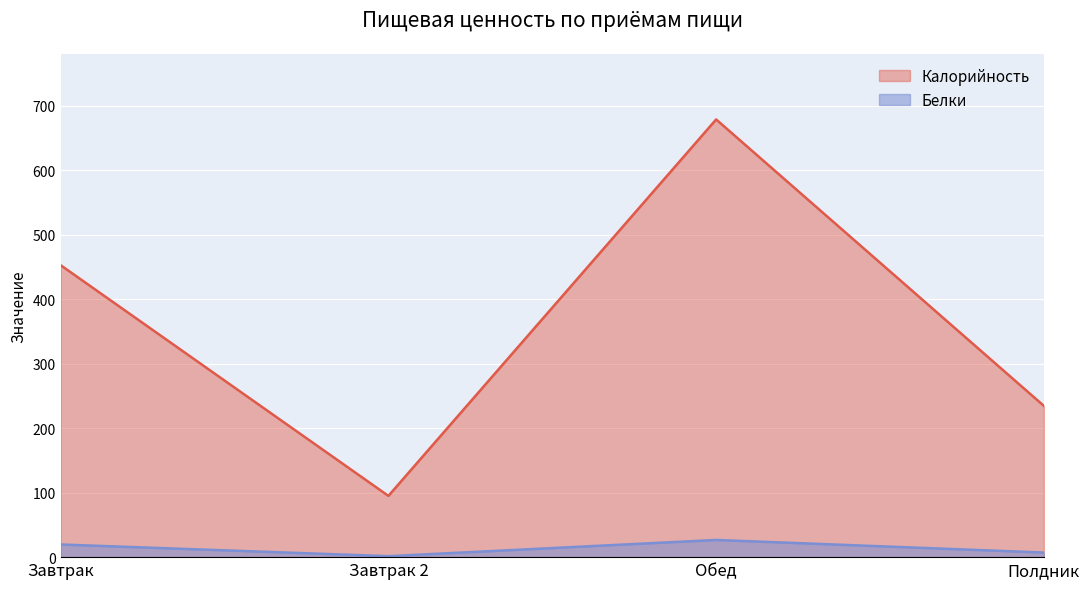

What is the label of the 4th point from the right?

Завтрак